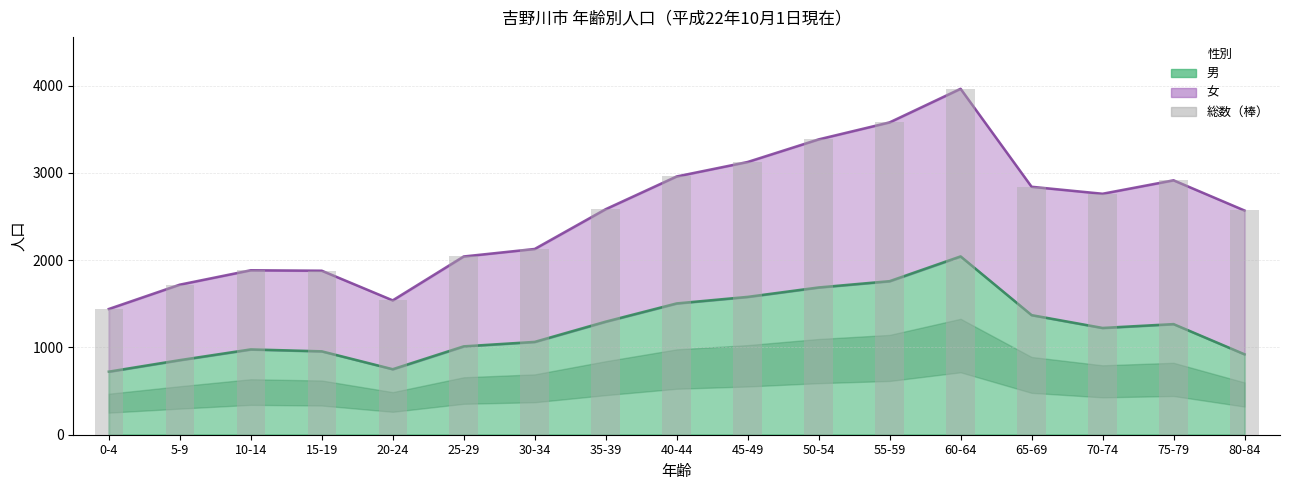

Where is the data nearest to the value 2703?

70-74